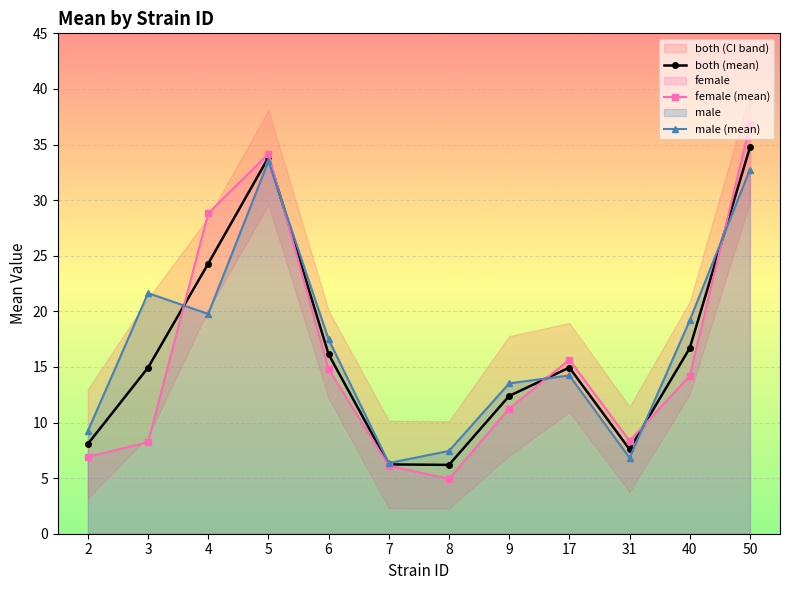

Reading left to right, extract all data points from this chart.

both (mean): 8.1	14.9	24.3	33.8	16.1	6.2	6.2	12.4	14.9	7.6	16.7	34.7
female (mean): 6.9	8.2	28.8	34.2	14.8	6.1	4.9	11.3	15.7	8.4	14.2	36.7
male (mean): 9.2	21.6	19.8	33.5	17.5	6.3	7.4	13.5	14.2	6.8	19.2	32.8